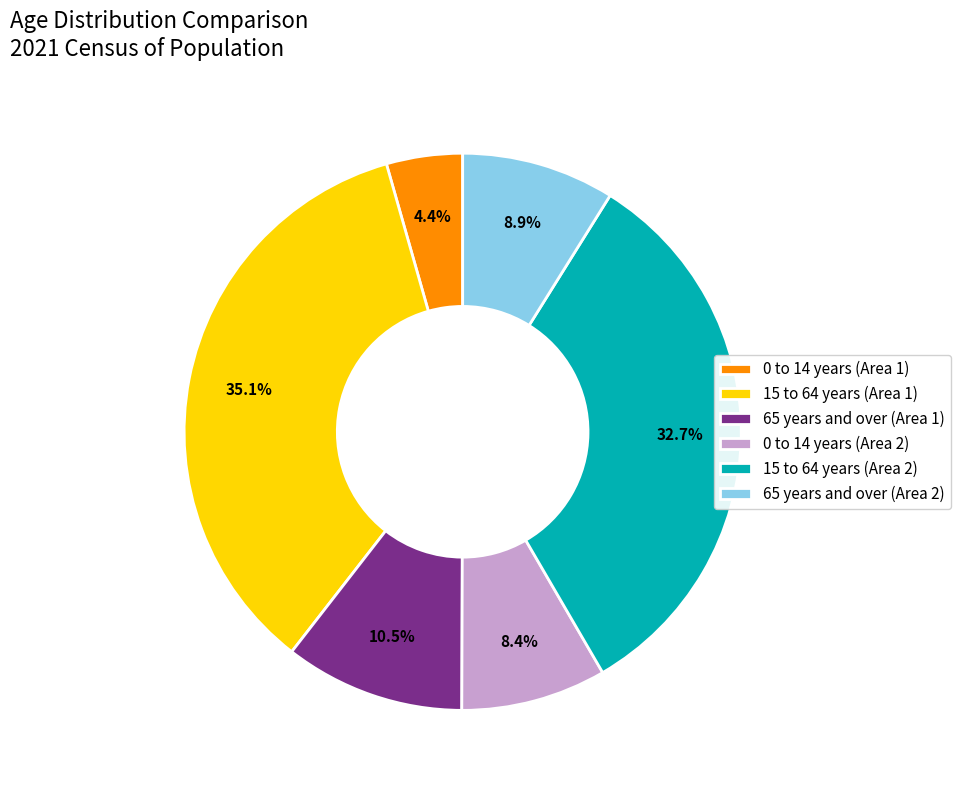

What portion of the pie excludes 0 to 14 years (Area 2)?

91.6%